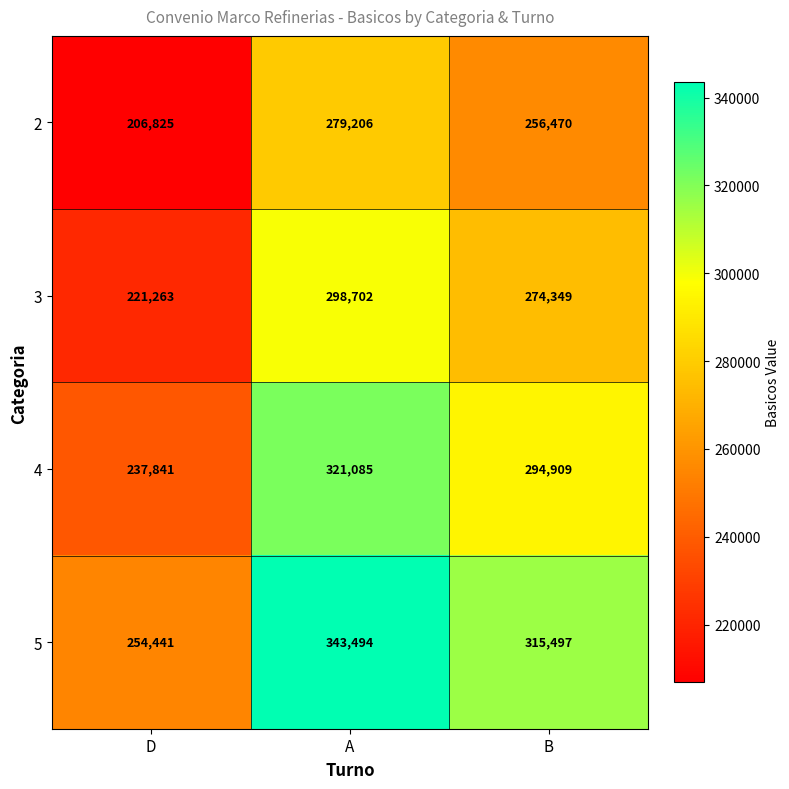

Reading left to right, transcribe all the data shown in this chart.

2: D=206825	A=279206	B=256470
3: D=221263	A=298702	B=274349
4: D=237841	A=321085	B=294909
5: D=254441	A=343494	B=315497